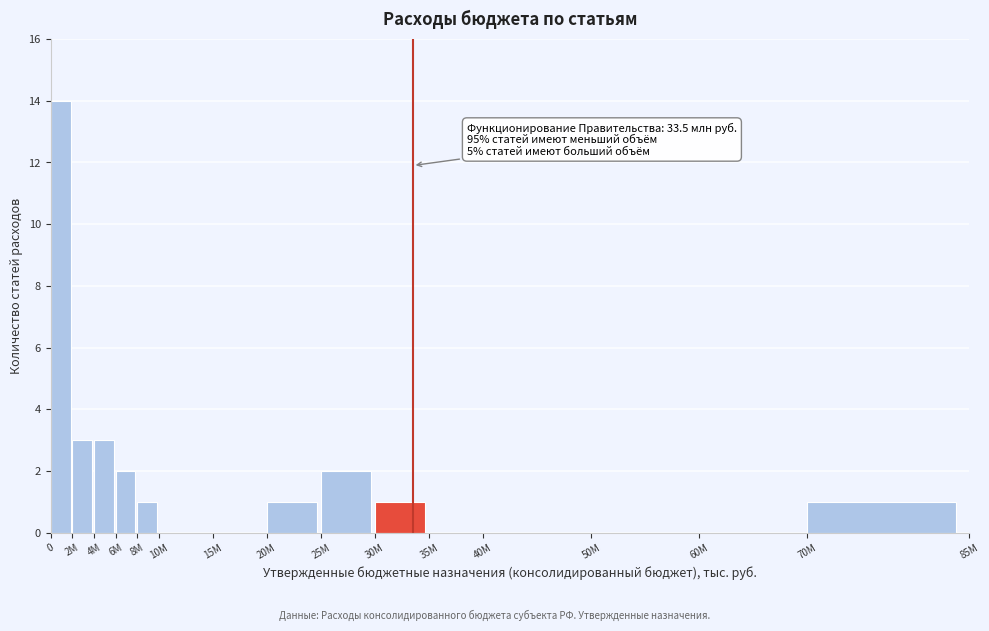

Which has a higher value, 30М or 2М?

2М